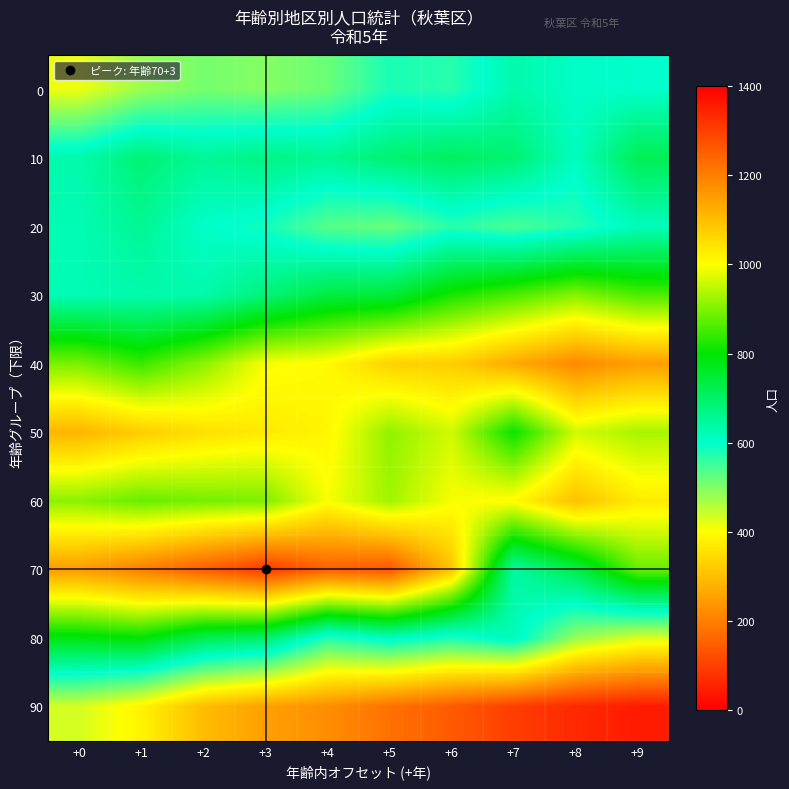

What is the total value across all series at +3?

7619